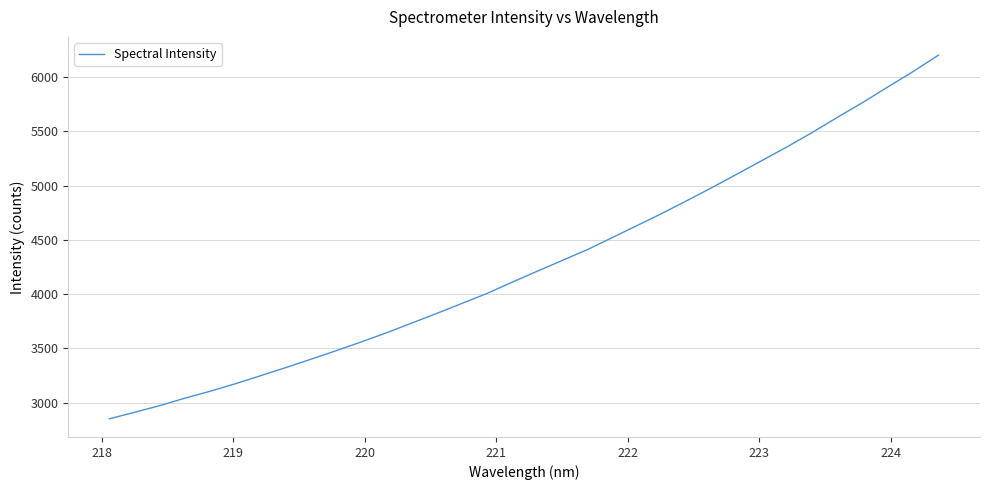

What is the sum of all values?

145724.5